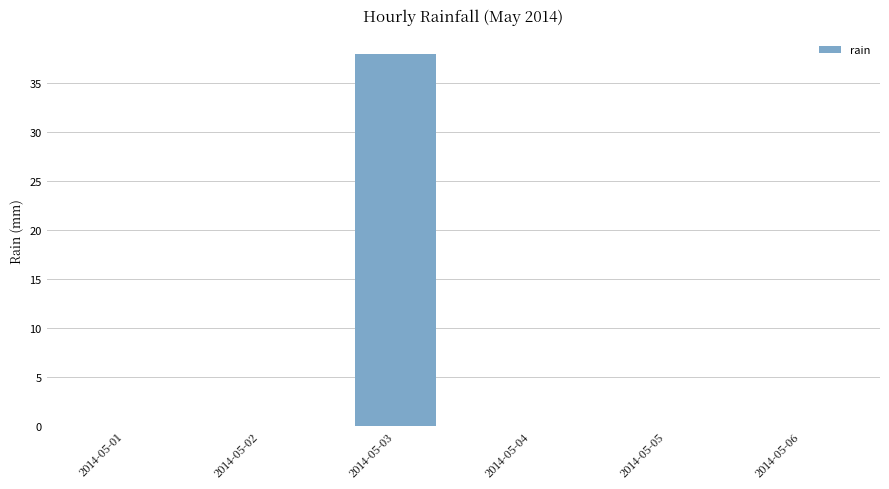

At which category does the chart reach its peak across all series?

2014-05-03